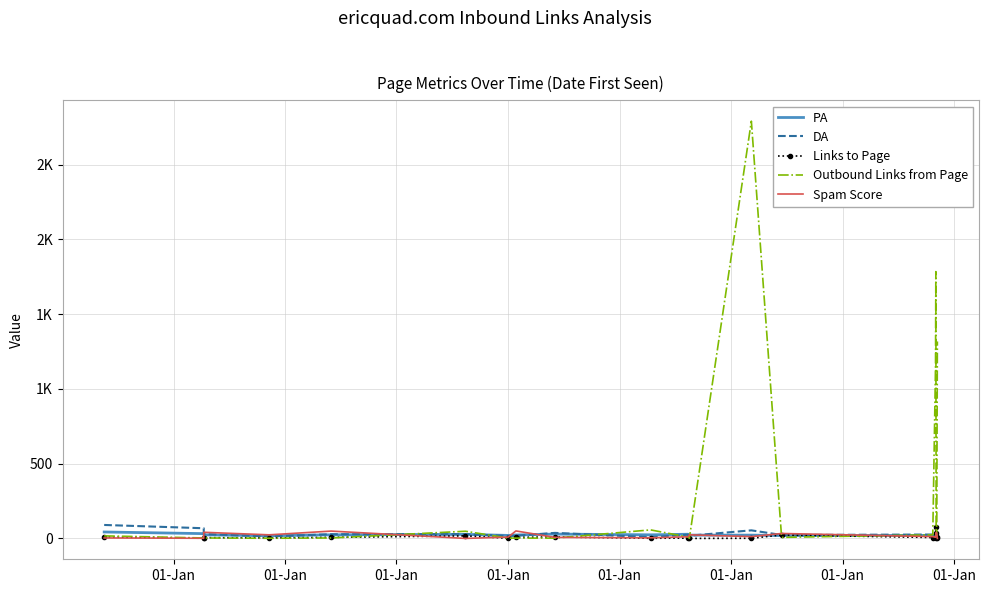

Where is the first local maximum for Spam Score?

01-Jan